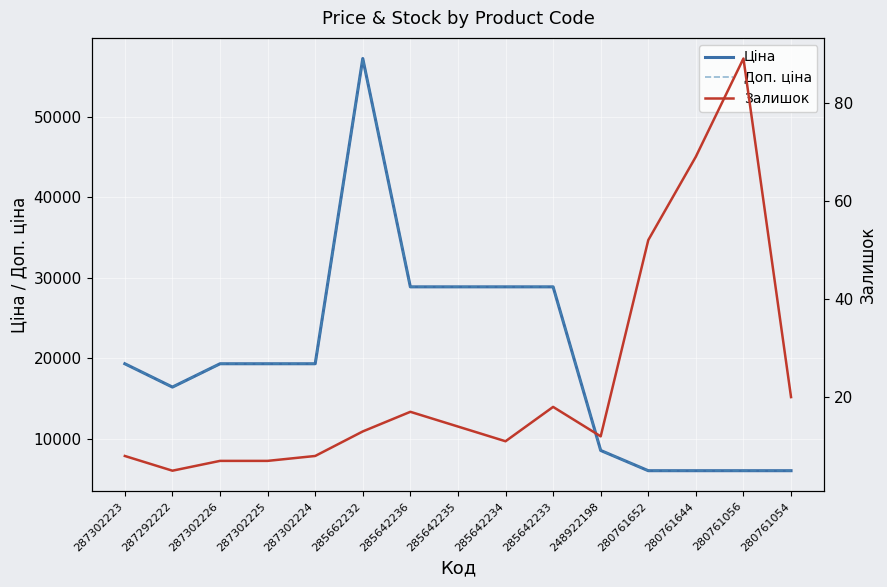

At which label is Доп. ціна closest to 31651?

285642236